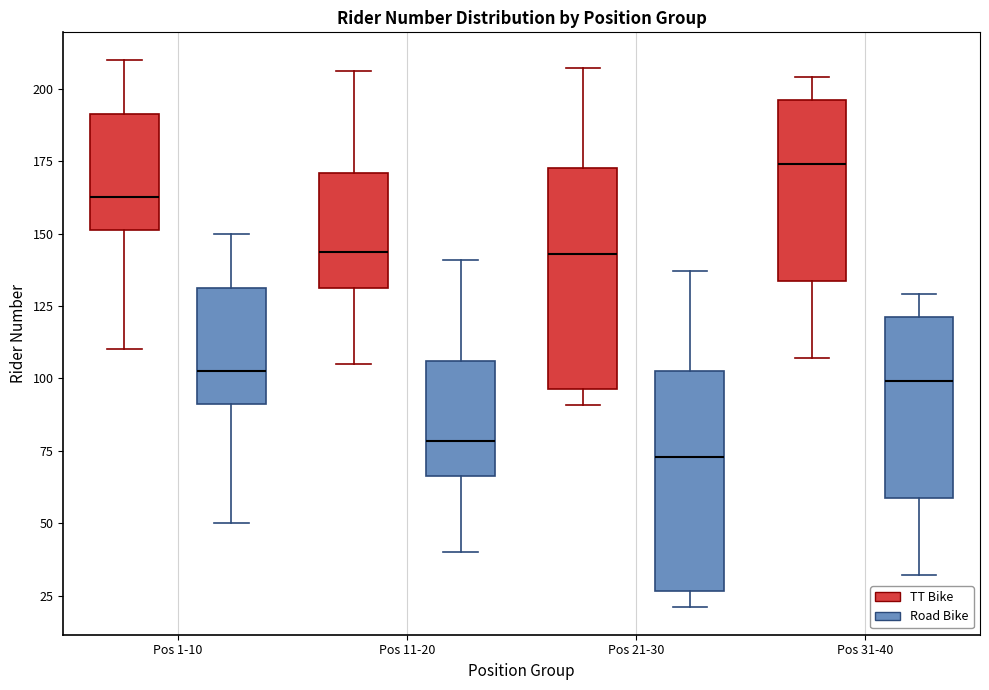

Which box's median line is the lowest?

Pos 21-30 (Road Bike)